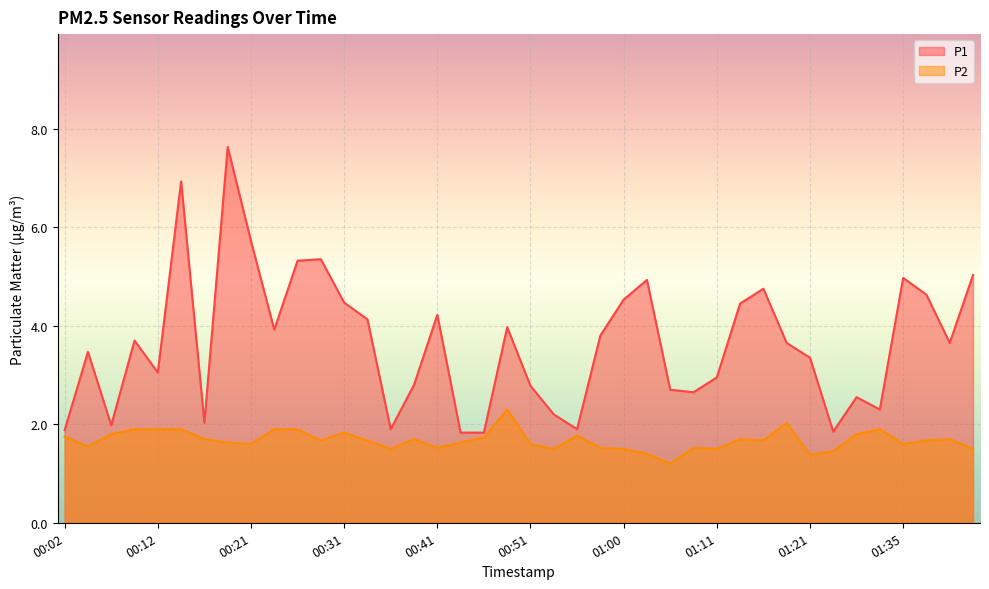

The value of P2 at 01:16 is 2.4. True or false?

False